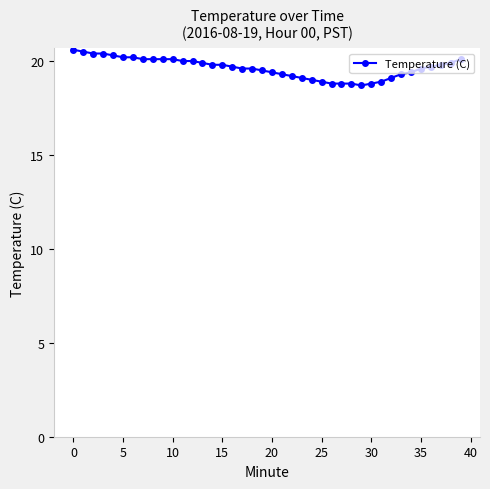

What is the value of the 14th point from the left?

19.9